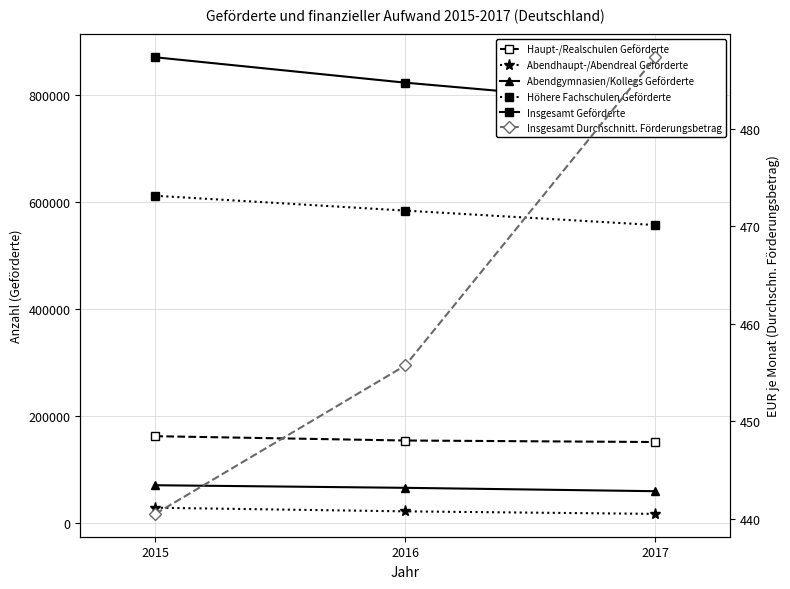

Which category has the highest value in the Höhere Fachschulen Geförderte series?

2015